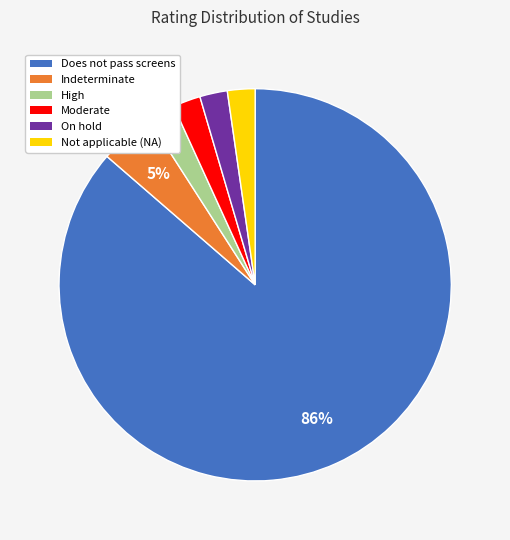

To the nearest percent, what is the average slice percentage?

17%